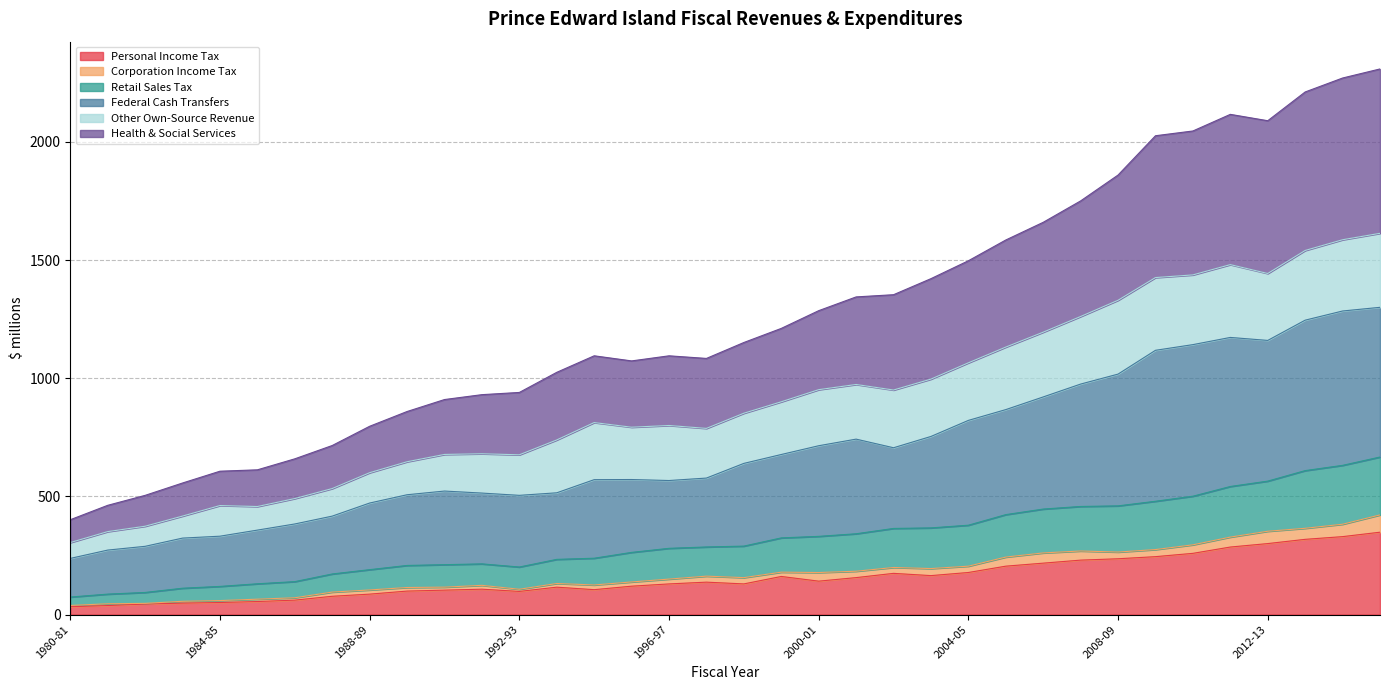

How many lines are shown in the chart?

6